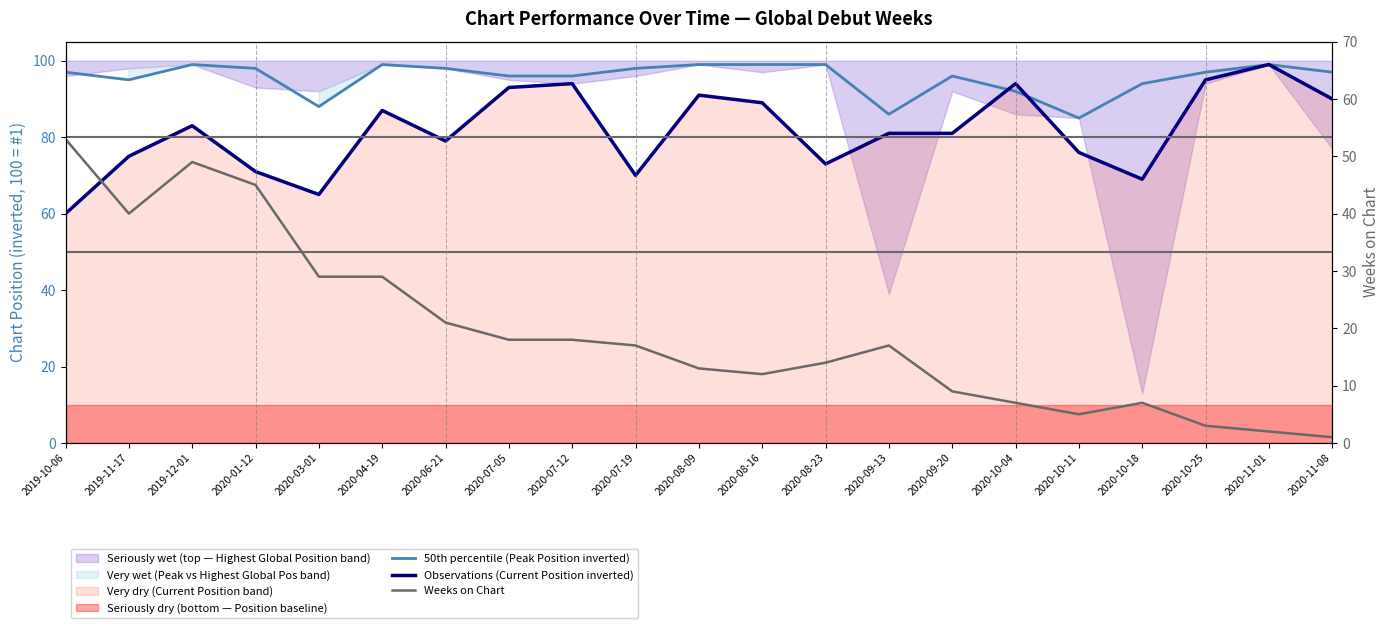

What is the value of the 50th percentile (Peak Position inverted) point at the 11th from the left?

99